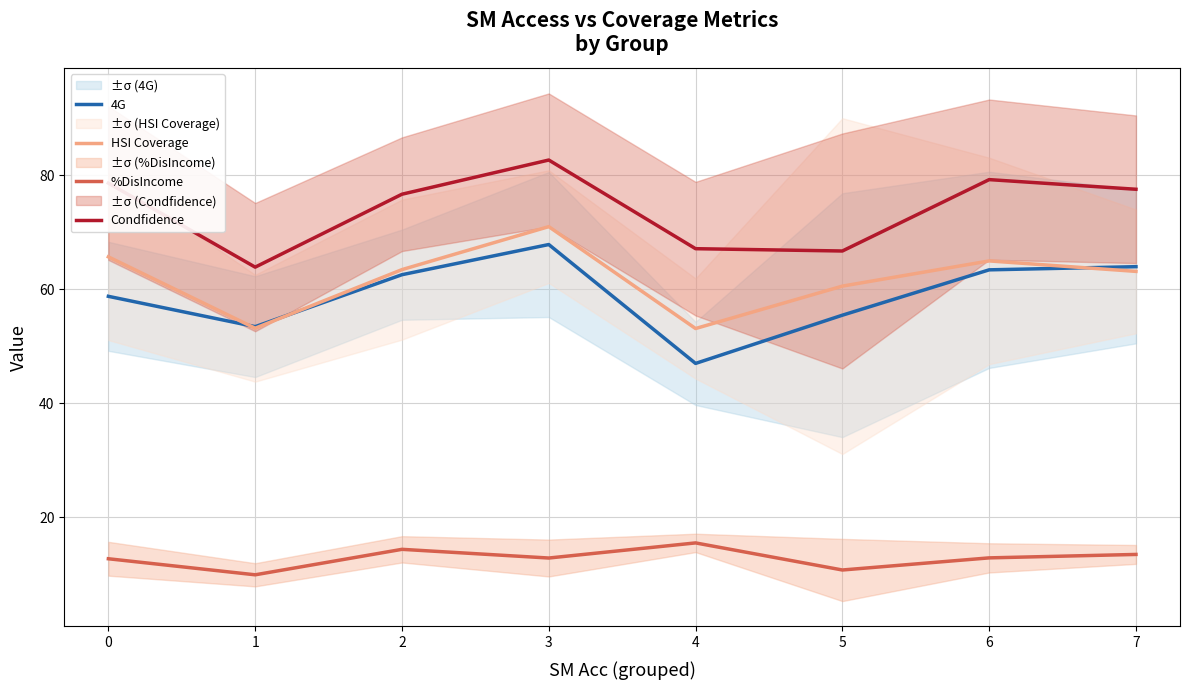

True or false: Condfidence has more than 1 points higher than both neighbors.

True